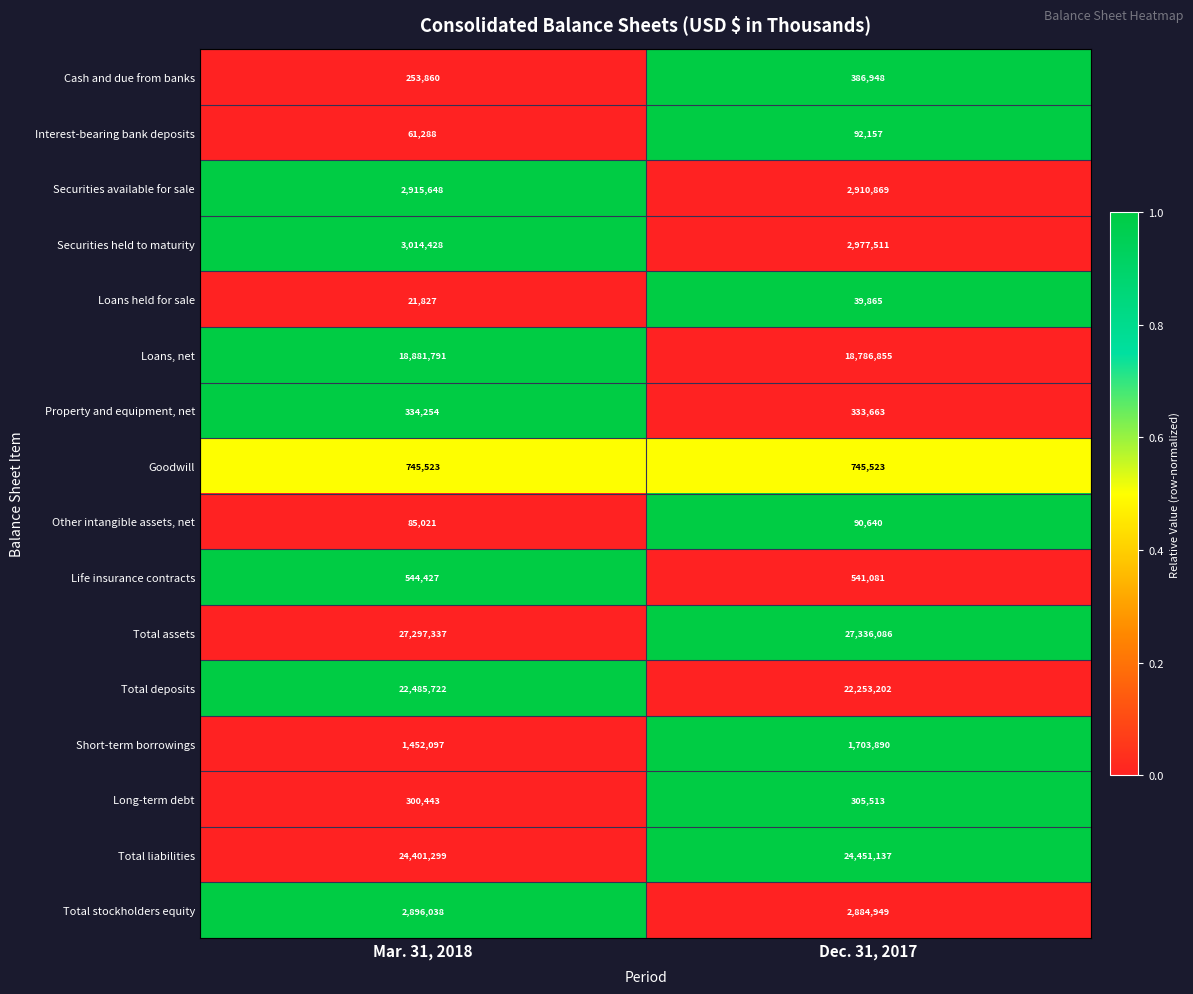

How many distinct data groups are displayed?

16